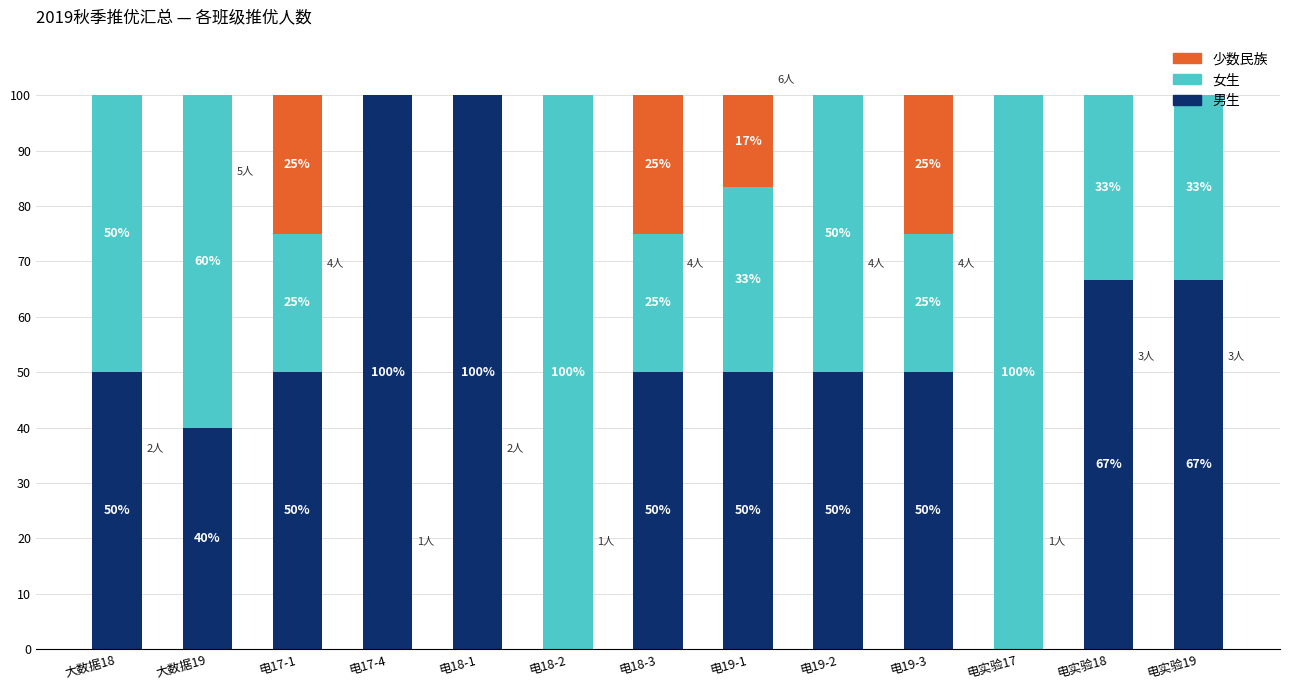

What are all the series names shown in the legend?

少数民族, 女生, 男生